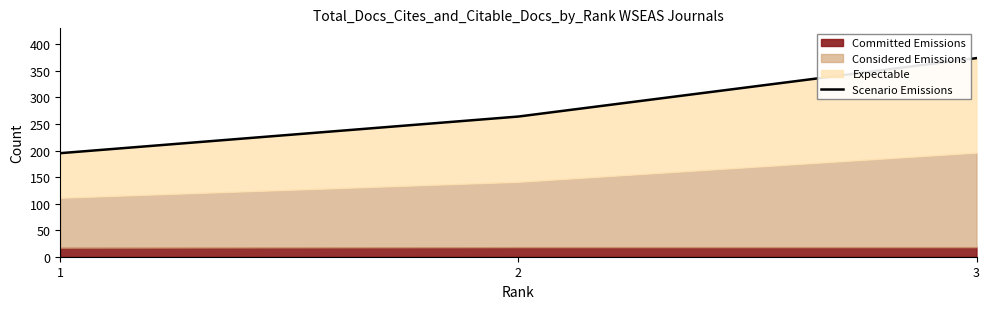

Does the chart have visible grid lines?

No